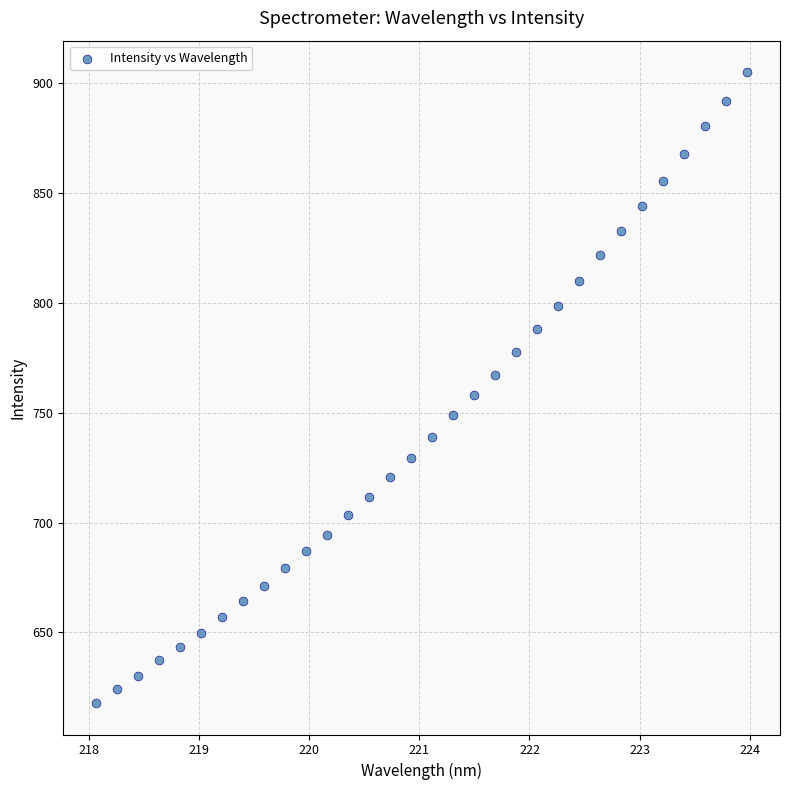

What is the range of X values (max minus min)?

5.9